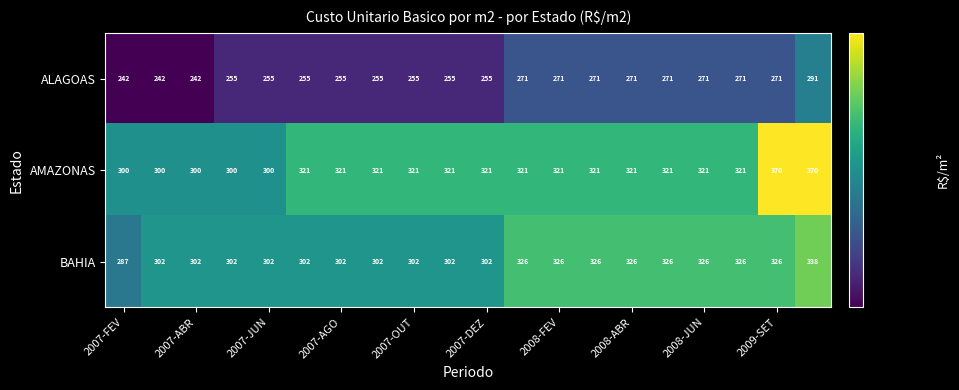

What is the greatest value displayed?

370